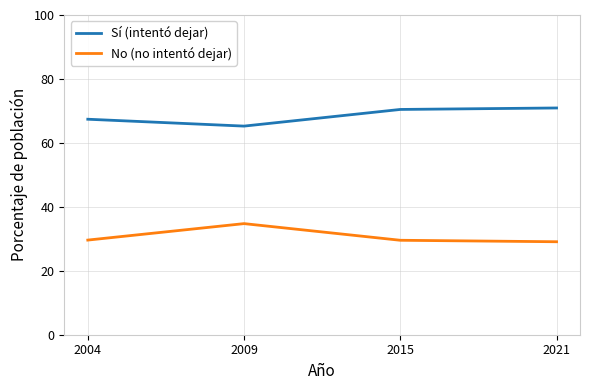

Where is Sí (intentó dejar) nearest to the value 68?

2004